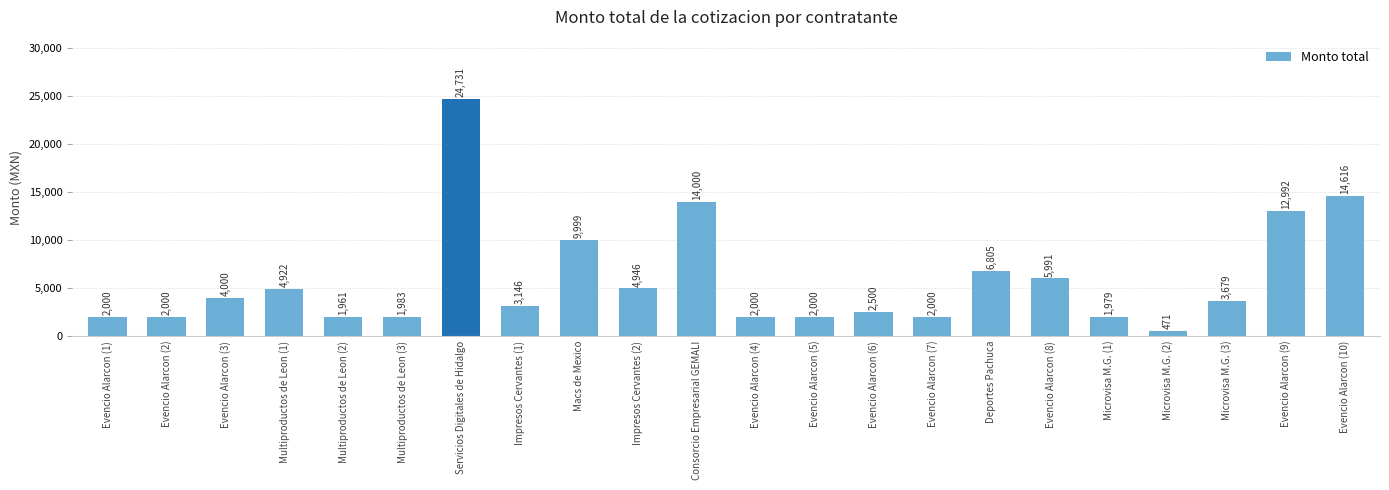

How many bars are there in total?

22